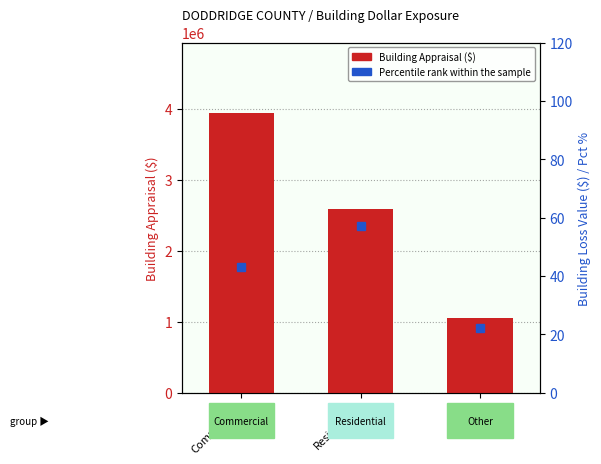

What is the average value of the Percentile rank (%) series?

41